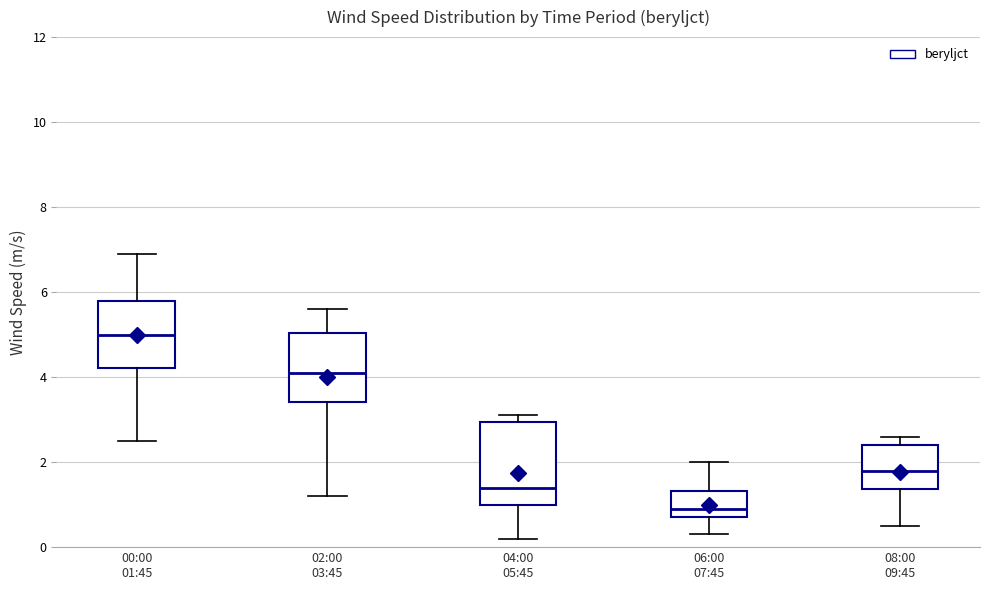

Comparing the boxes themselves (not the whiskers), which one is the tallest?

04:00 05:45